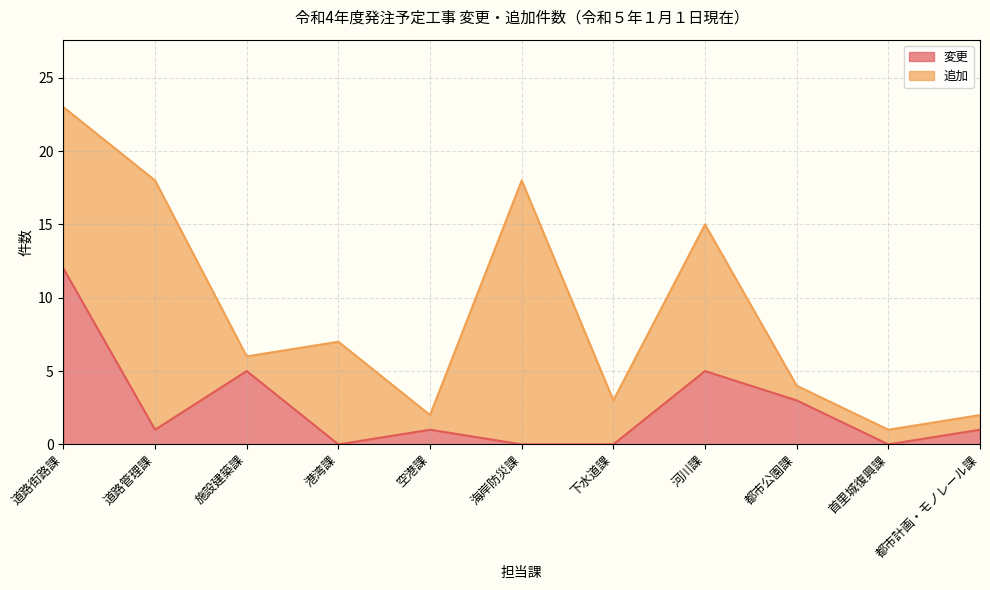

Where is the data nearest to the value 6?

施設建築課